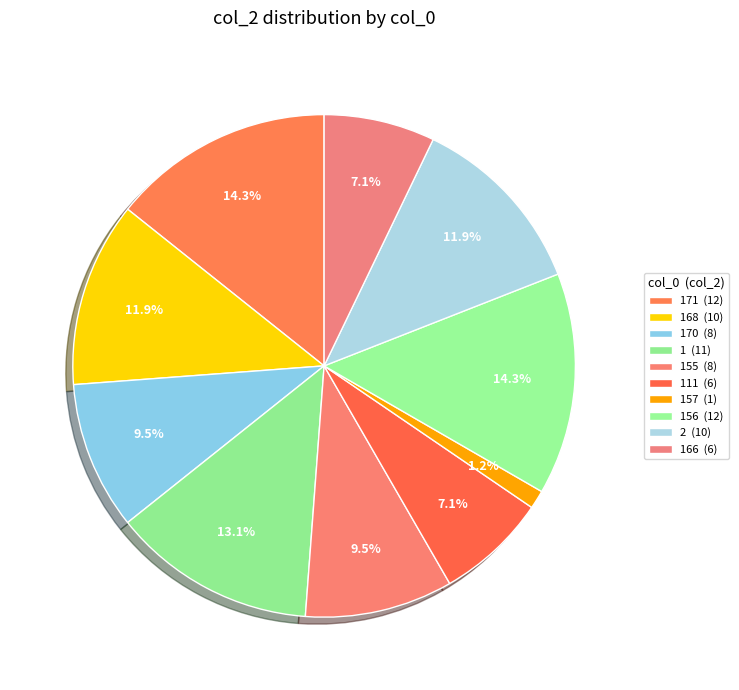

Count the number of slices in the pie.

10